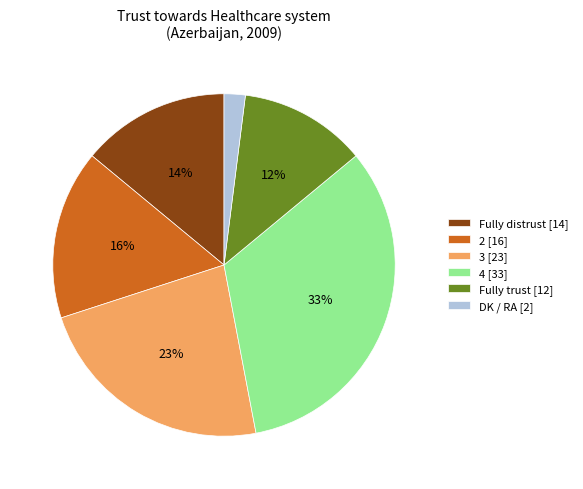

How many segments does this pie chart have?

6